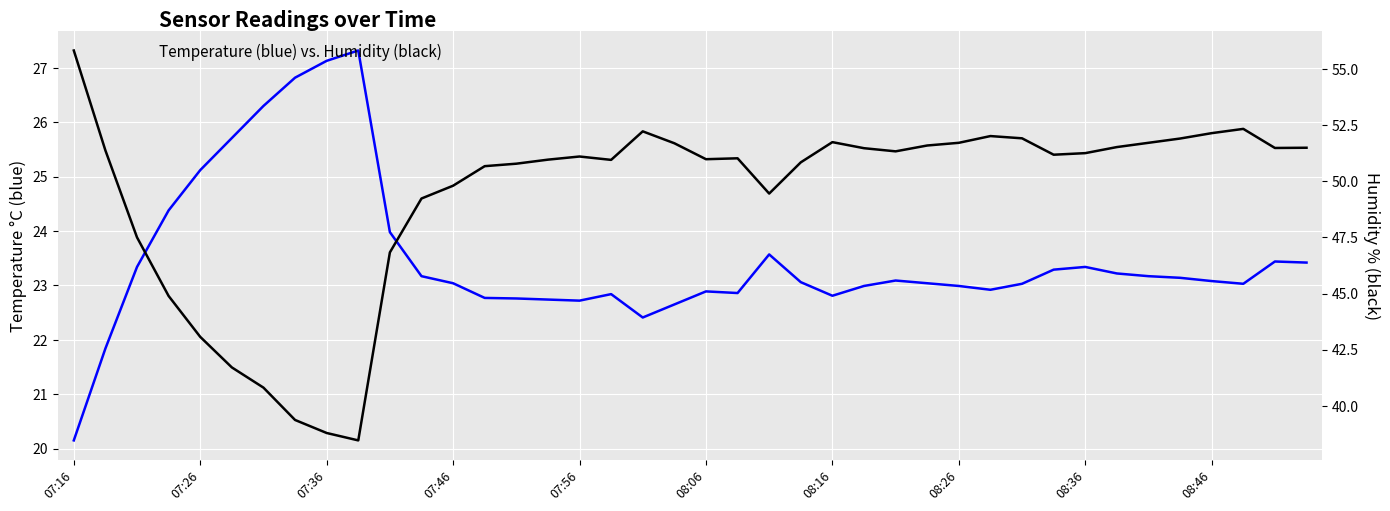

True or false: humidity and temperature cross at least once.

False